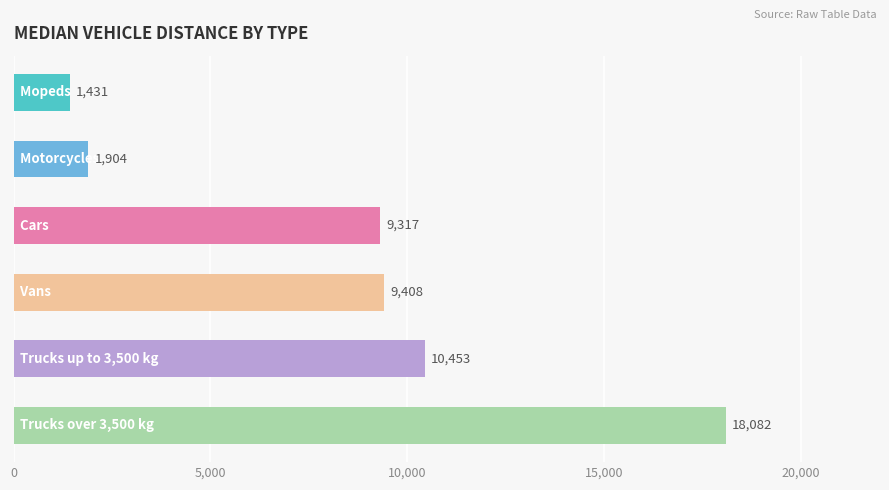

What is the maximum value shown in the chart?

18081.7